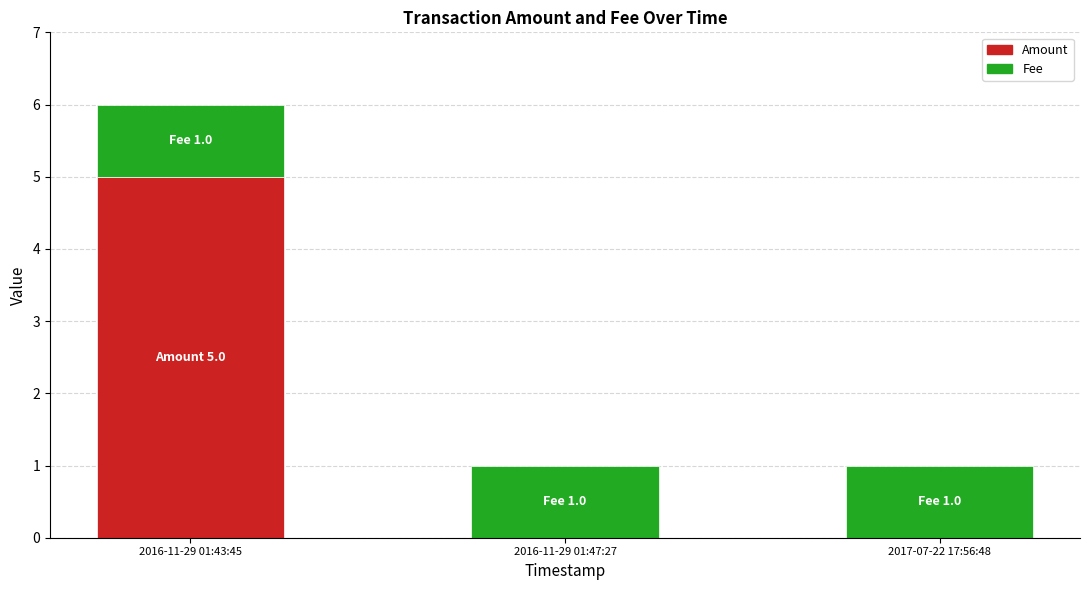

What is the maximum value for Amount?

5